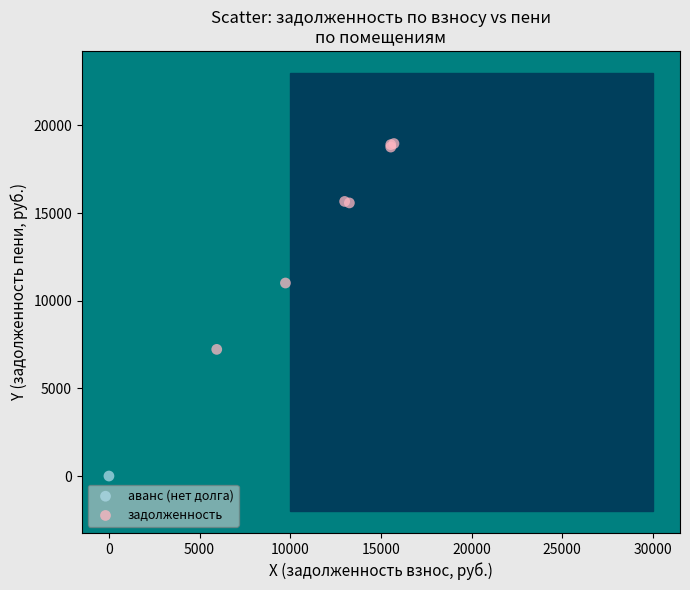

What are all the series names shown in the legend?

аванс (нет долга), задолженность